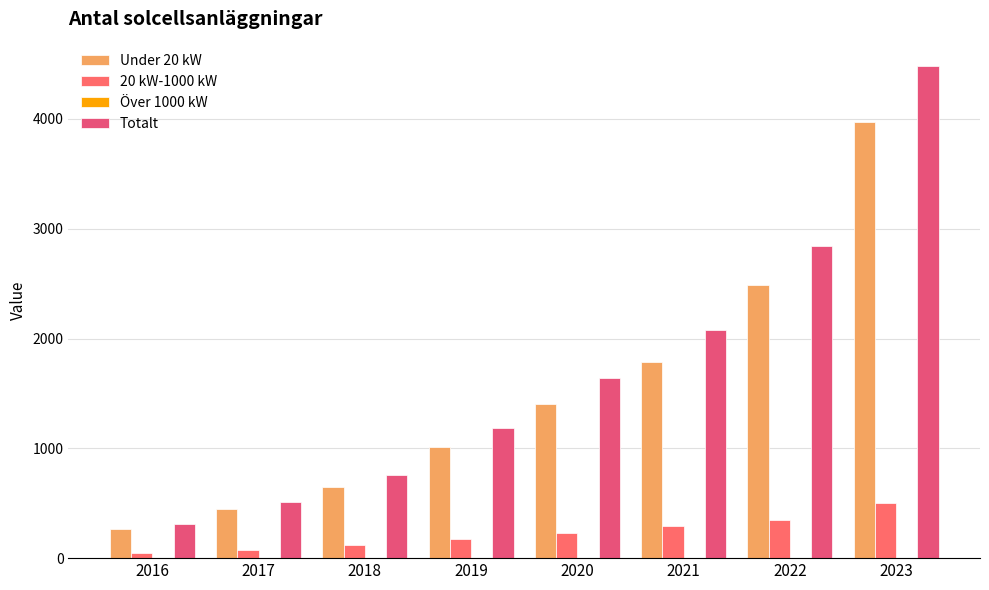

The Under 20 kW series shows 899 at 2021. True or false?

False